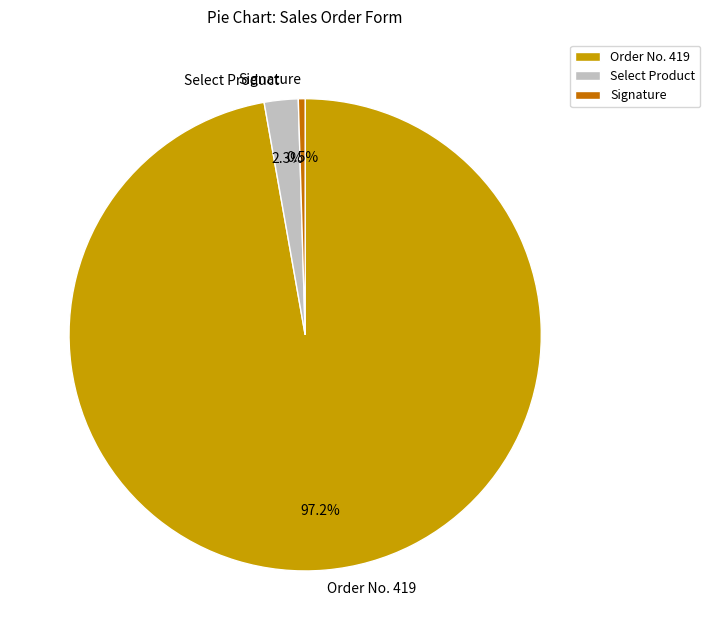

Combined, do Order No. 419 and Select Product account for over 50%?

Yes